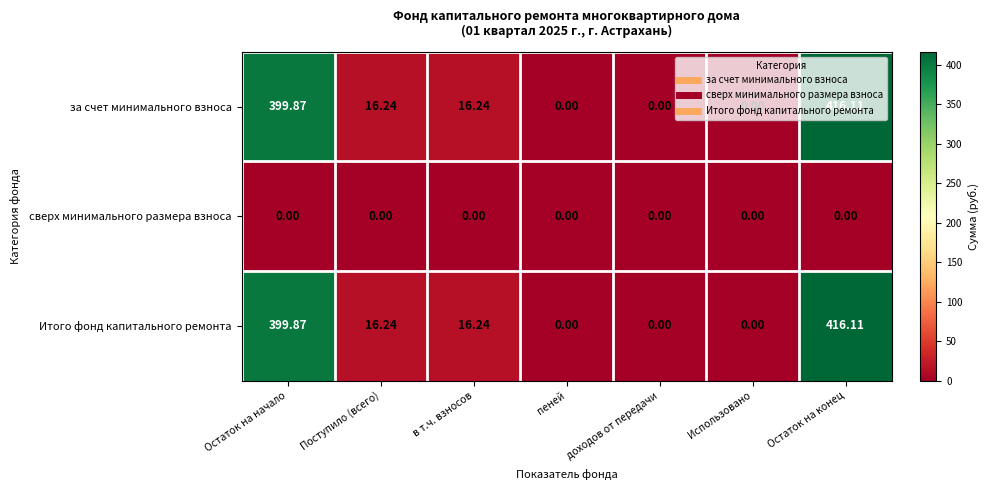

At which category does the chart reach its peak across all series?

Остаток на конец